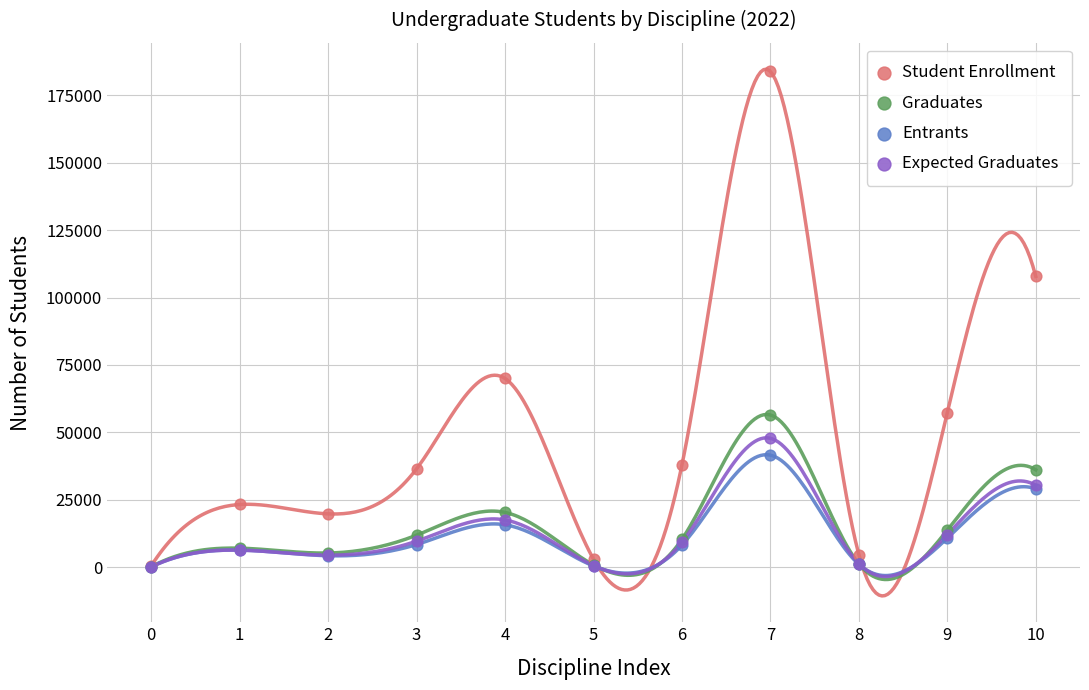

Which series has the widest spread of Y values?

Student Enrollment